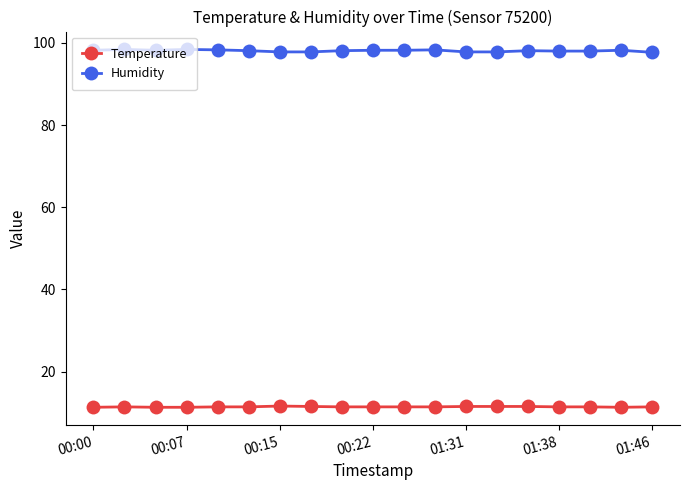

List the series in order of their overall mean, lowest first.

Temperature, Humidity